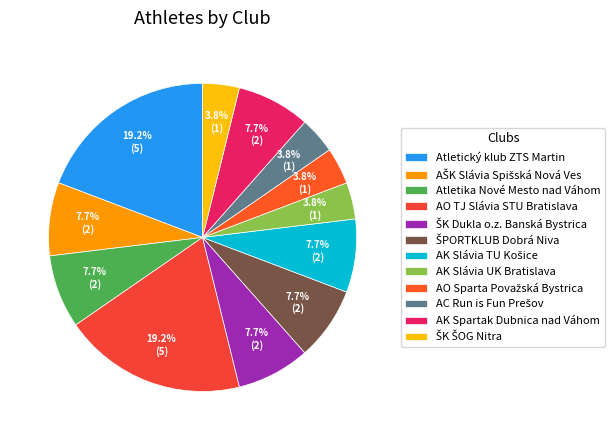

To the nearest percent, what is the difference between the largest and smallest slice percentages?

15%